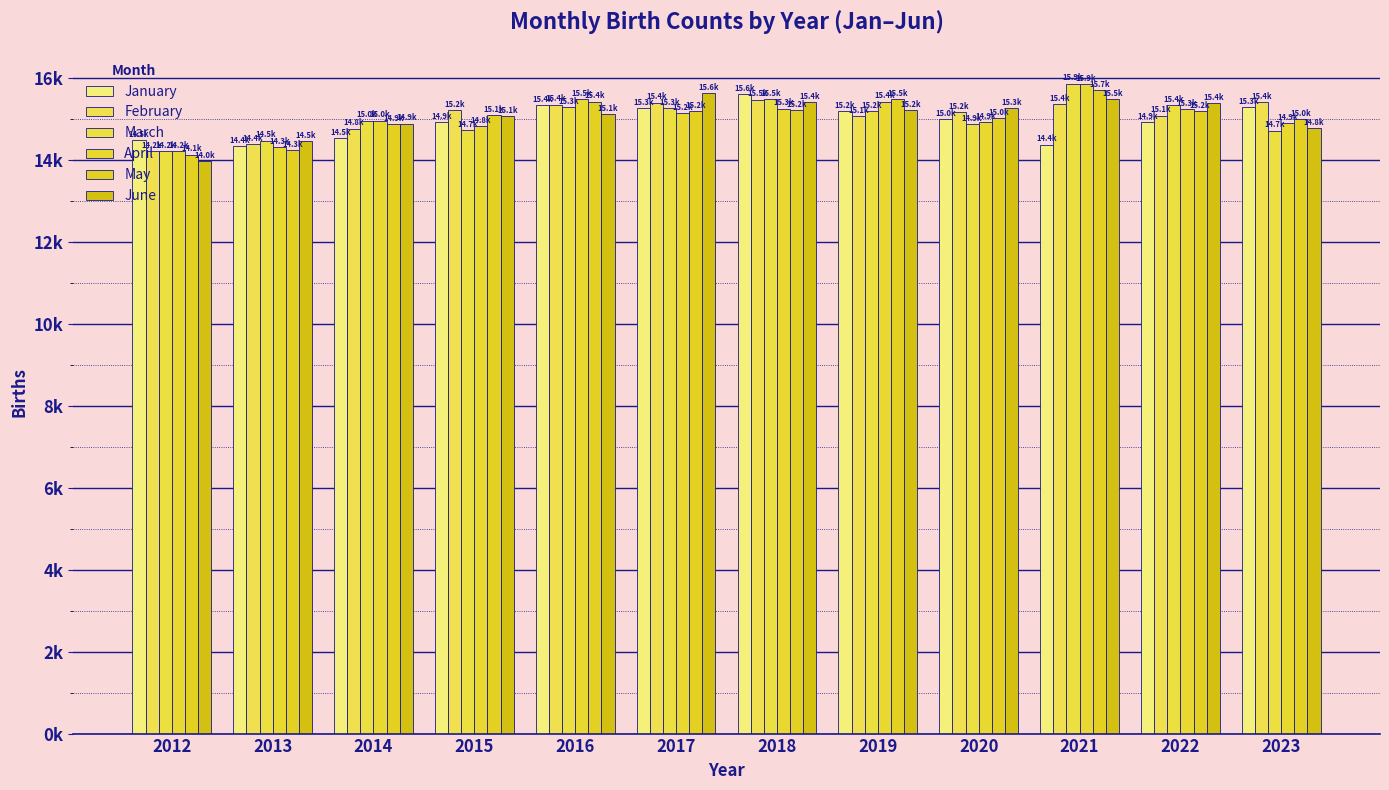

Does the chart contain any negative values?

No